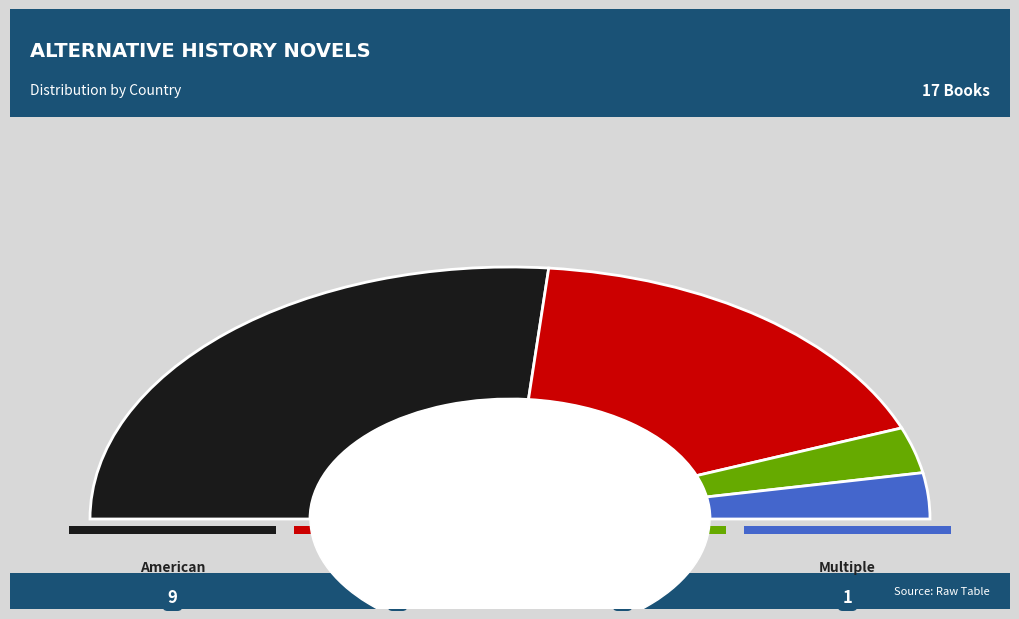

What percentage is NOT represented by Portuguese?

94.1%